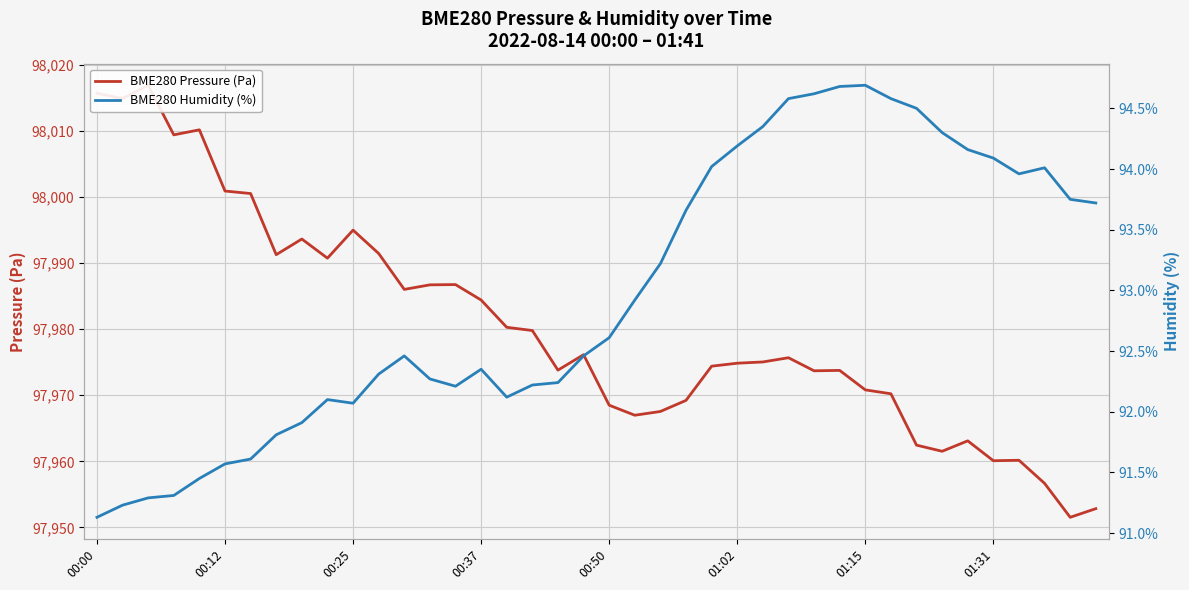

What are all the series names shown in the legend?

BME280 Pressure (Pa), BME280 Humidity (%)